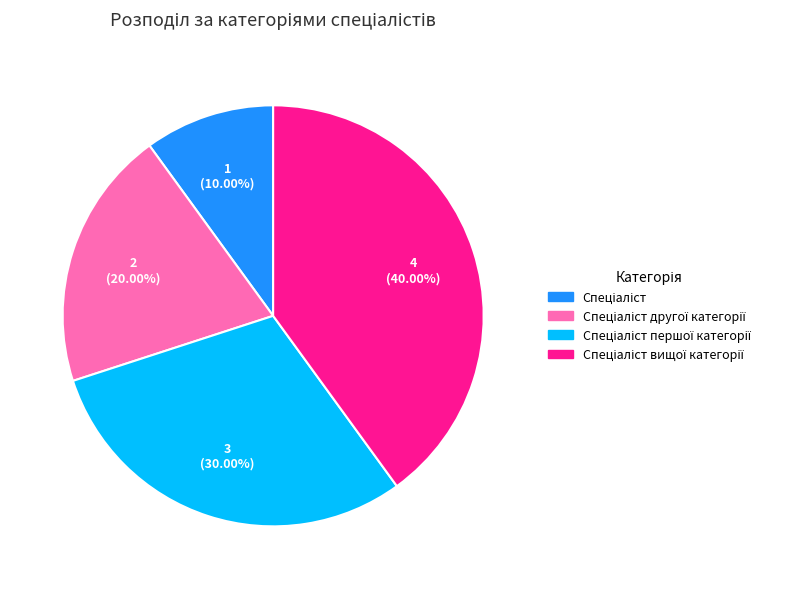

Is there any slice that represents more than half of the pie?

No